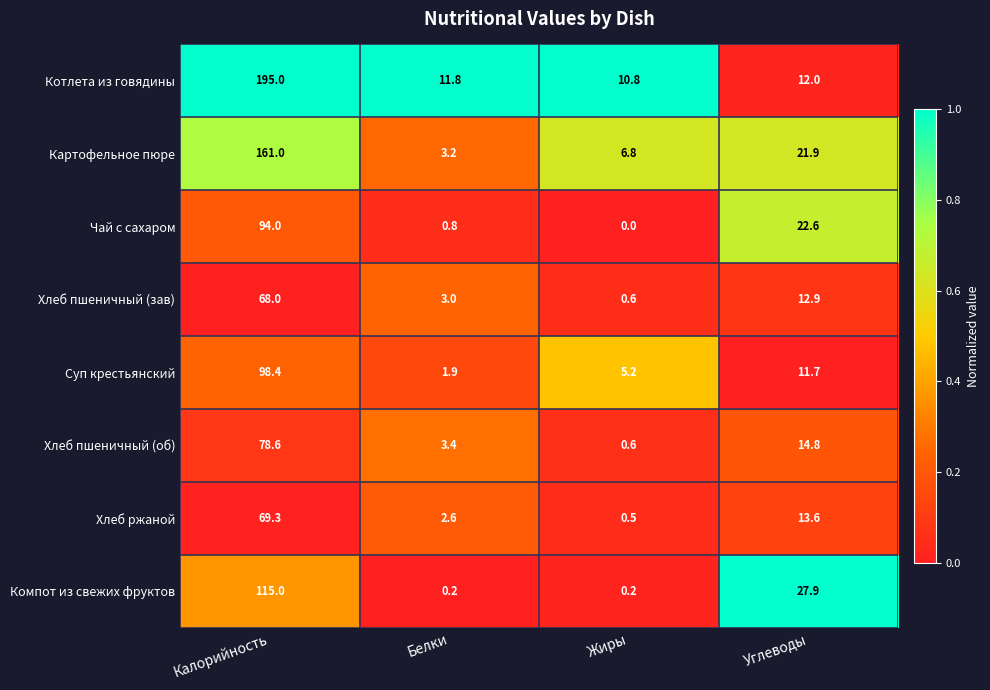

Which category has the lowest value in the Хлеб ржаной series?

Жиры